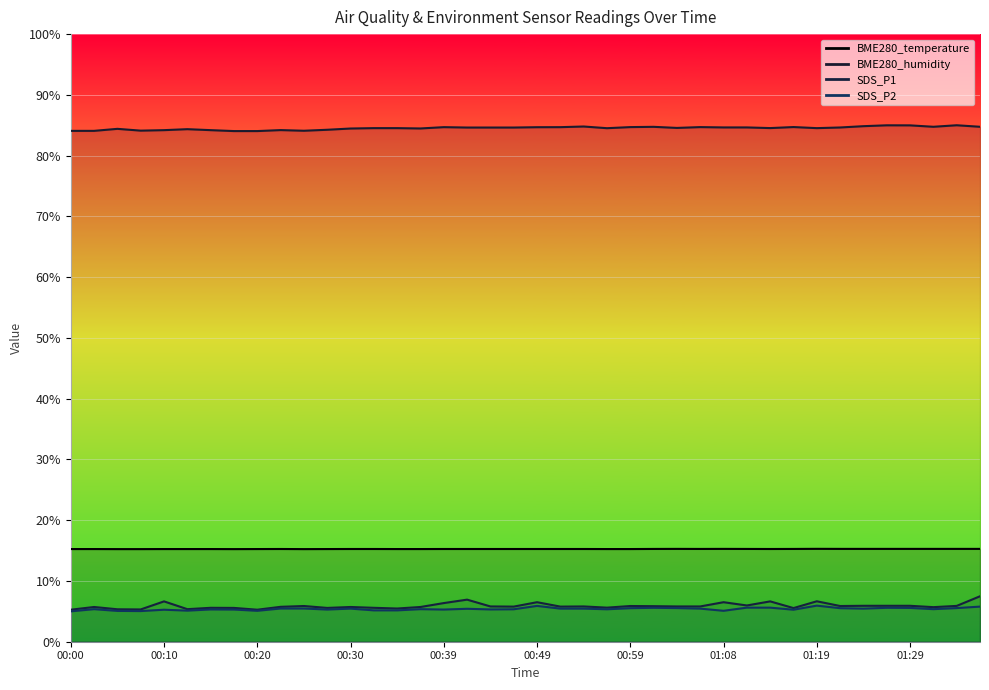

Reading left to right, list all the values displayed in this chart.

BME280_temperature: 00:00=15.3	00:03=15.3	00:05=15.2	00:08=15.2	00:10=15.3	00:12=15.3	00:15=15.3	00:17=15.2	00:20=15.3	00:22=15.3	00:25=15.2	00:27=15.3	00:30=15.3	00:32=15.3	00:34=15.3	00:37=15.3	00:39=15.3	00:42=15.3	00:44=15.3	00:47=15.3	00:49=15.3	00:51=15.3	00:54=15.3	00:56=15.3	00:59=15.3	01:01=15.3	01:04=15.3	01:06=15.3	01:08=15.3	01:11=15.3	01:14=15.3	01:16=15.3	01:19=15.3	01:22=15.3	01:24=15.3	01:27=15.3	01:29=15.3	01:32=15.3	01:34=15.3	01:37=15.3
BME280_humidity: 00:00=84.1	00:03=84.1	00:05=84.4	00:08=84.1	00:10=84.2	00:12=84.4	00:15=84.2	00:17=84.0	00:20=84.0	00:22=84.2	00:25=84.1	00:27=84.3	00:30=84.5	00:32=84.5	00:34=84.5	00:37=84.5	00:39=84.7	00:42=84.6	00:44=84.6	00:47=84.6	00:49=84.7	00:51=84.7	00:54=84.8	00:56=84.5	00:59=84.7	01:01=84.7	01:04=84.6	01:06=84.7	01:08=84.6	01:11=84.6	01:14=84.5	01:16=84.7	01:19=84.5	01:22=84.6	01:24=84.8	01:27=85.0	01:29=85.0	01:32=84.7	01:34=85.0	01:37=84.7
SDS_P1: 00:00=5.3	00:03=5.7	00:05=5.3	00:08=5.3	00:10=6.6	00:12=5.4	00:15=5.6	00:17=5.6	00:20=5.3	00:22=5.7	00:25=5.9	00:27=5.6	00:30=5.7	00:32=5.6	00:34=5.5	00:37=5.7	00:39=6.4	00:42=6.9	00:44=5.8	00:47=5.8	00:49=6.5	00:51=5.8	00:54=5.8	00:56=5.6	00:59=5.9	01:01=5.9	01:04=5.8	01:06=5.8	01:08=6.5	01:11=6.0	01:14=6.6	01:16=5.5	01:19=6.7	01:22=5.9	01:24=5.9	01:27=5.9	01:29=5.9	01:32=5.7	01:34=5.9	01:37=7.5
SDS_P2: 00:00=5.0	00:03=5.4	00:05=5.1	00:08=5.0	00:10=5.3	00:12=5.1	00:15=5.3	00:17=5.3	00:20=5.1	00:22=5.5	00:25=5.5	00:27=5.3	00:30=5.4	00:32=5.2	00:34=5.2	00:37=5.4	00:39=5.3	00:42=5.4	00:44=5.3	00:47=5.3	00:49=5.9	00:51=5.4	00:54=5.4	00:56=5.3	00:59=5.5	01:01=5.6	01:04=5.5	01:06=5.4	01:08=5.1	01:11=5.6	01:14=5.6	01:16=5.3	01:19=5.9	01:22=5.5	01:24=5.4	01:27=5.6	01:29=5.6	01:32=5.4	01:34=5.5	01:37=5.8